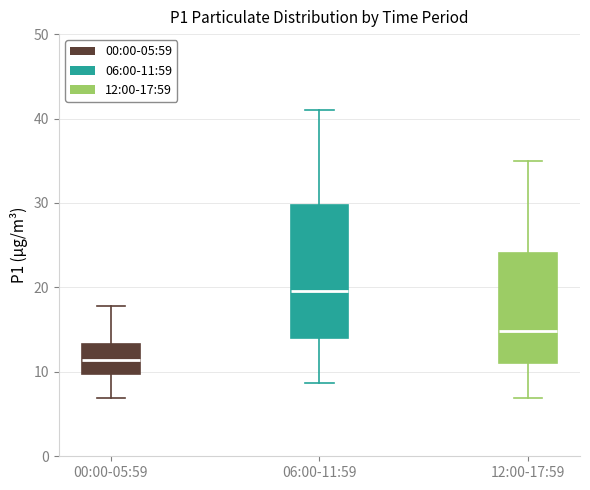

Which box's median line is the highest?

06:00-11:59